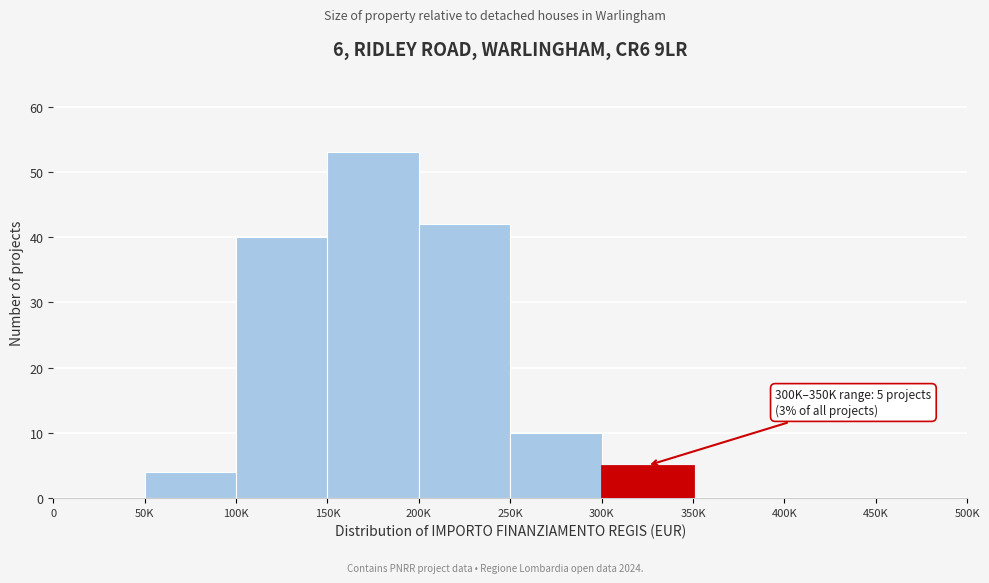

Reading right to left, transcribe all the data shown in this chart.

450K=0	400K=0	350K=0	300K=5	250K=10	200K=42	150K=53	100K=40	50K=4	0=0